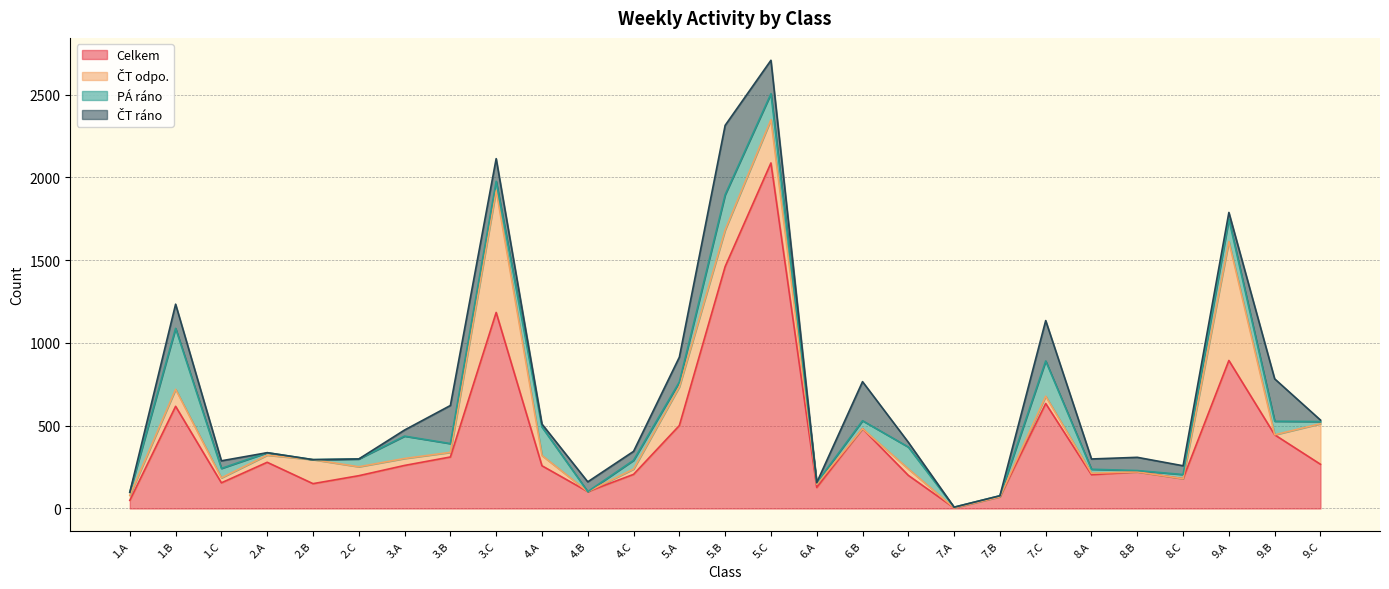

What is the spread (max minus min) of values at 3.A?

223